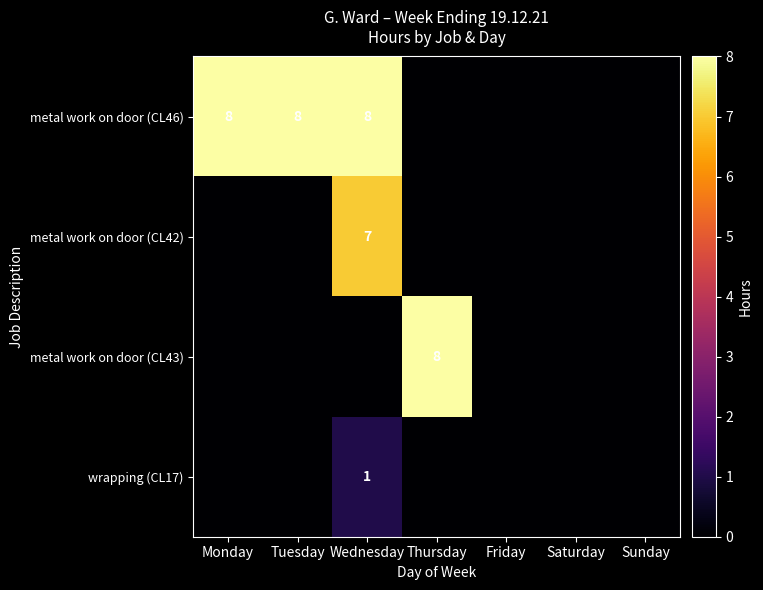

At which category does the chart reach its peak across all series?

Monday